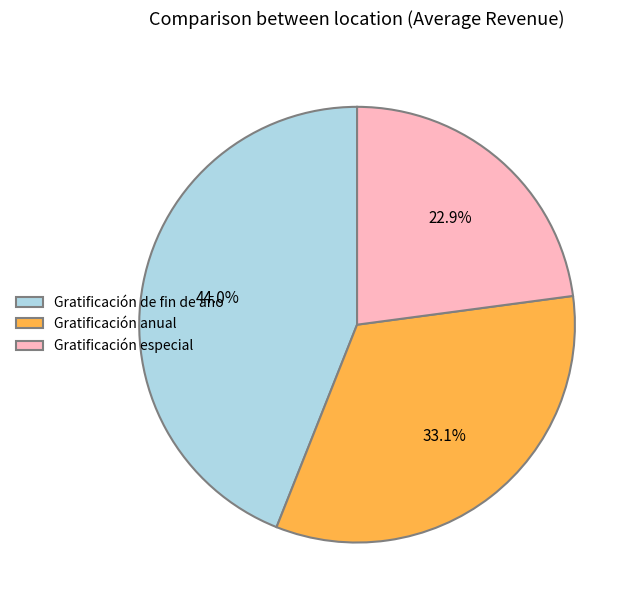

Count the number of slices in the pie.

3